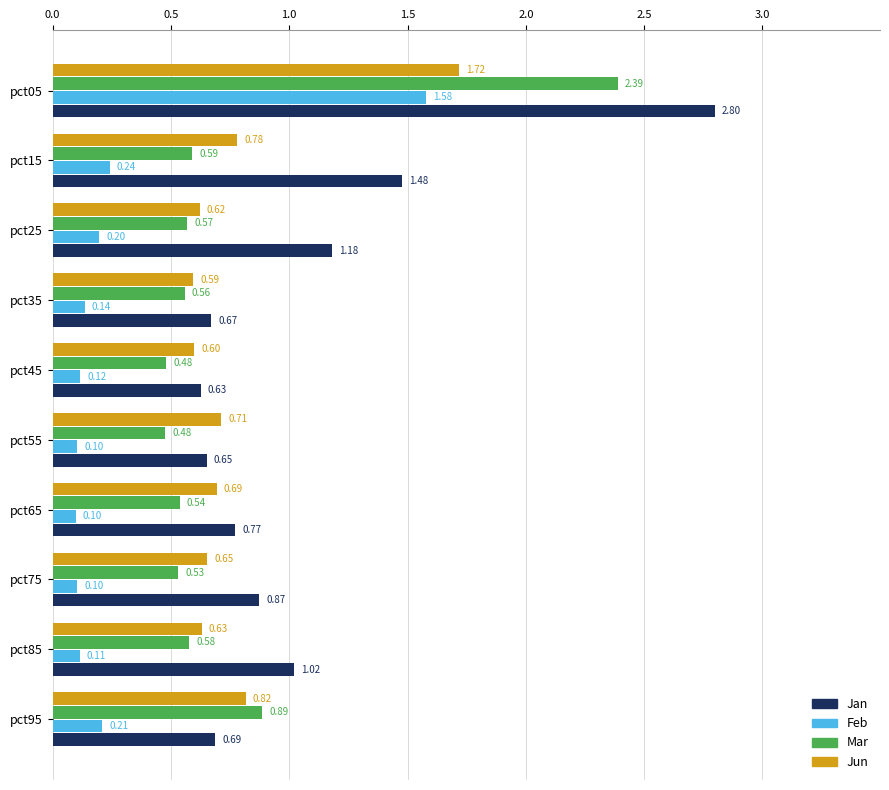

What is the average value of the Feb series?

0.3